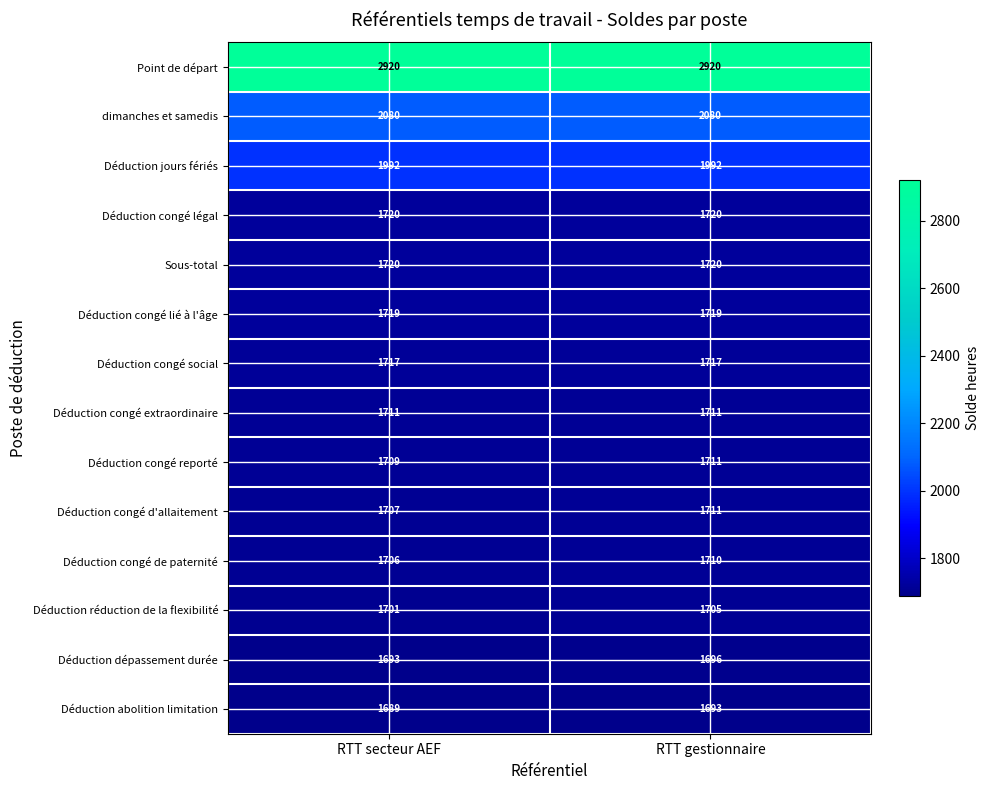

What is the difference between the highest and lowest values at RTT secteur AEF?

1231